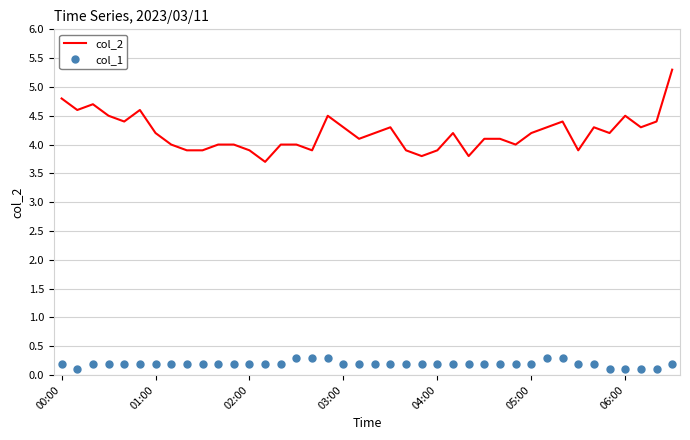

List the series in order of their overall mean, highest first.

col_2, col_1